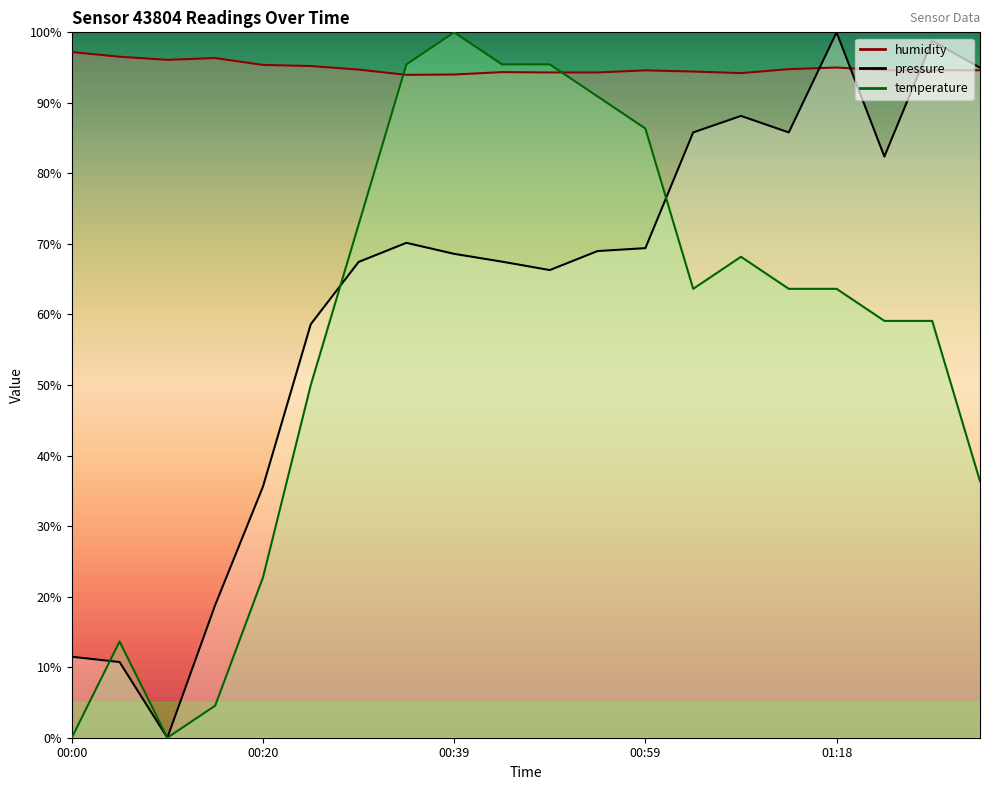

How many interior local valleys does the pressure series have?

4